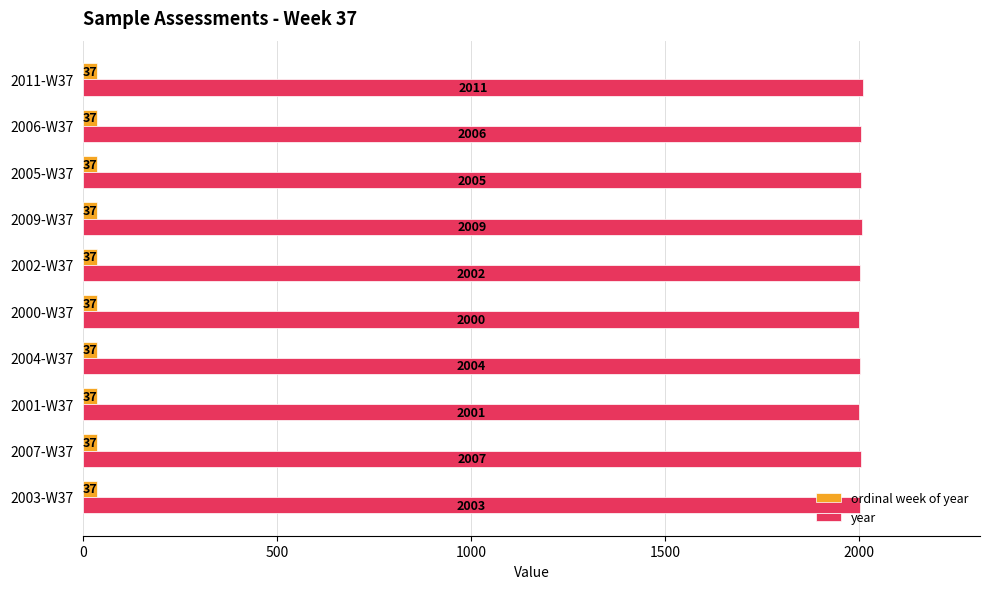

The value of year at 2001-W37 is 3351. True or false?

False